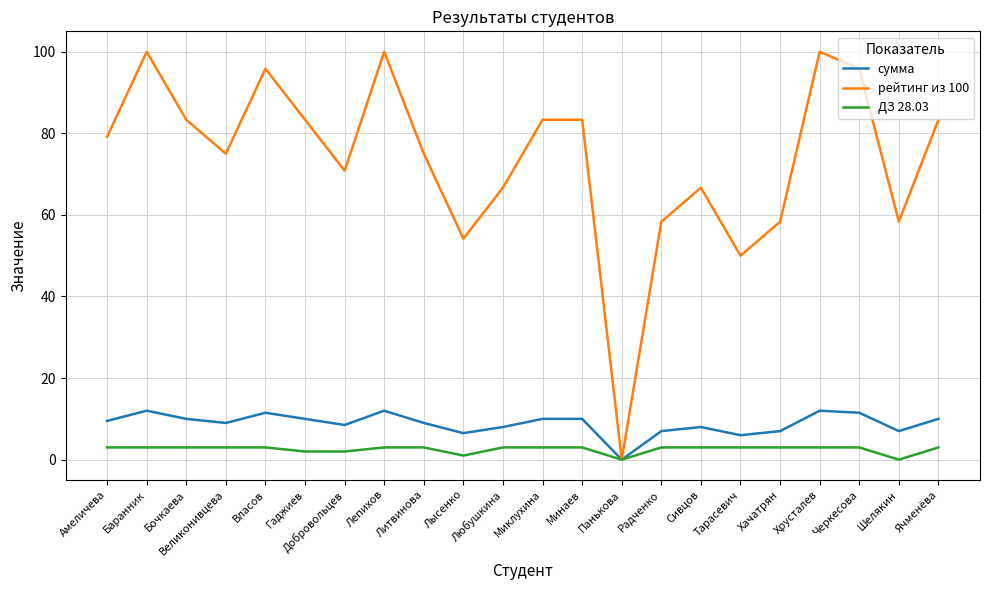

Reading left to right, what are all the values shown in this chart?

сумма: Амеличева=9.5	Баранник=12.0	Бочкаева=10.0	Великонивцева=9.0	Власов=11.5	Гаджиев=10.0	Добровольцев=8.5	Лепихов=12.0	Литвинова=9.0	Лысенко=6.5	Любушкина=8.0	Миклухина=10.0	Минаев=10.0	Панькова=0.0	Радченко=7.0	Сивцов=8.0	Тарасевич=6.0	Хачатрян=7.0	Хрусталев=12.0	Черкесова=11.5	Шелякин=7.0	Ячменёва=10.0
рейтинг из 100: Амеличева=79.2	Баранник=100.0	Бочкаева=83.3	Великонивцева=75.0	Власов=95.8	Гаджиев=83.3	Добровольцев=70.8	Лепихов=100.0	Литвинова=75.0	Лысенко=54.2	Любушкина=66.7	Миклухина=83.3	Минаев=83.3	Панькова=0.0	Радченко=58.3	Сивцов=66.7	Тарасевич=50.0	Хачатрян=58.3	Хрусталев=100.0	Черкесова=95.8	Шелякин=58.3	Ячменёва=83.3
ДЗ 28.03: Амеличева=3.0	Баранник=3.0	Бочкаева=3.0	Великонивцева=3.0	Власов=3.0	Гаджиев=2.0	Добровольцев=2.0	Лепихов=3.0	Литвинова=3.0	Лысенко=1.0	Любушкина=3.0	Миклухина=3.0	Минаев=3.0	Панькова=0.0	Радченко=3.0	Сивцов=3.0	Тарасевич=3.0	Хачатрян=3.0	Хрусталев=3.0	Черкесова=3.0	Шелякин=0.0	Ячменёва=3.0